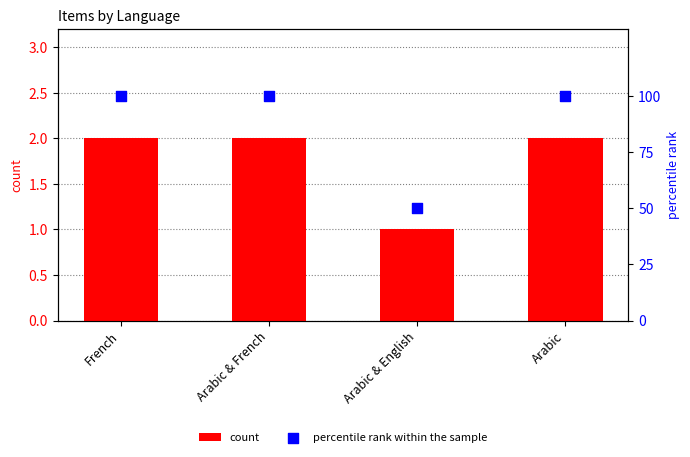

Which series contains the highest Y value?

percentile rank within the sample